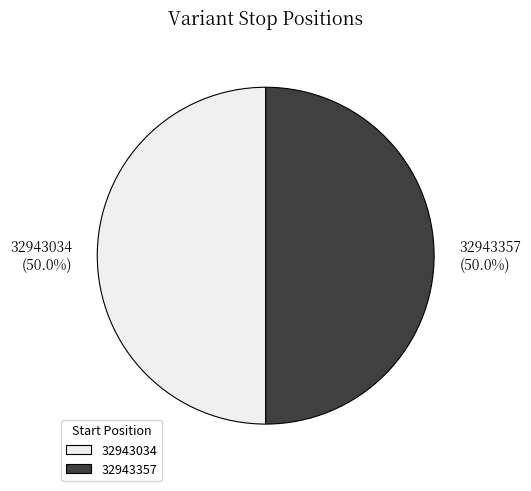

To the nearest percent, what percentage of the pie is 32943034?

50%